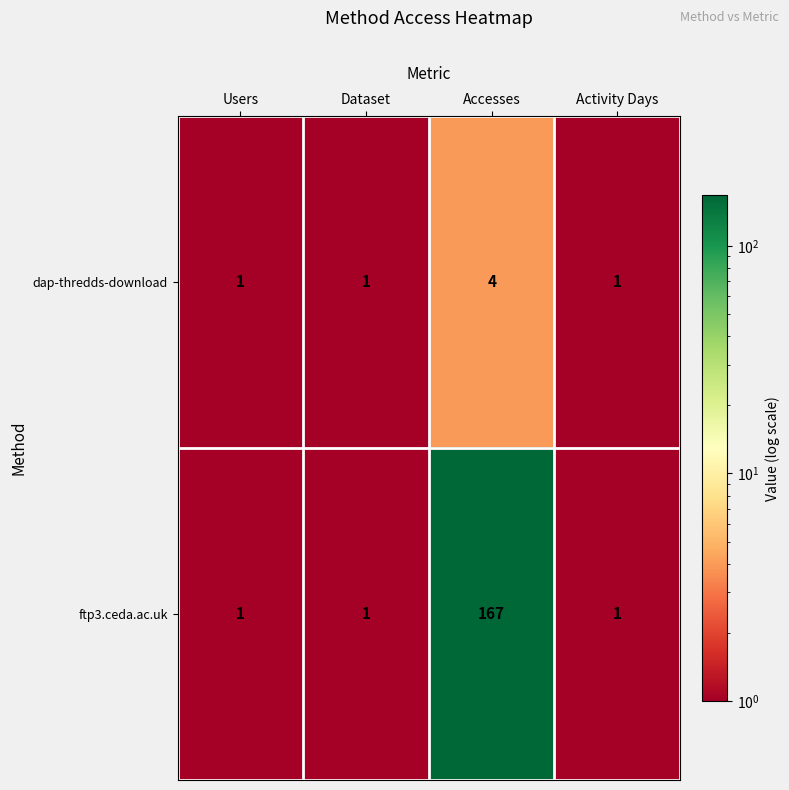

At which category is the sum across all series the highest?

Accesses